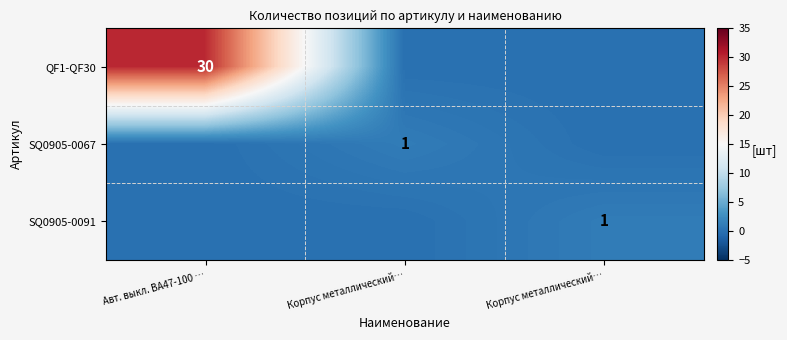

What is the highest value of the QF1-QF30 series?

30